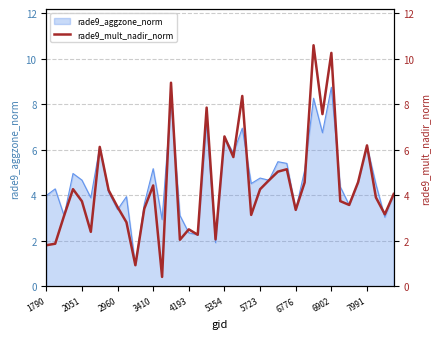

True or false: rade9_aggzone_norm has a value of 2.7 at 7991.

False